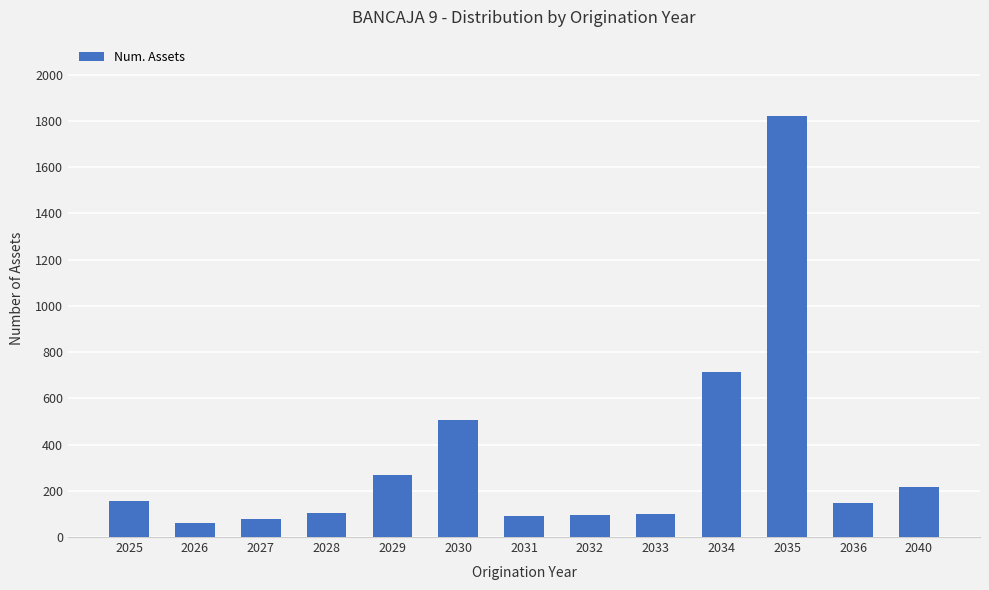

What is the maximum value shown in the chart?

1823